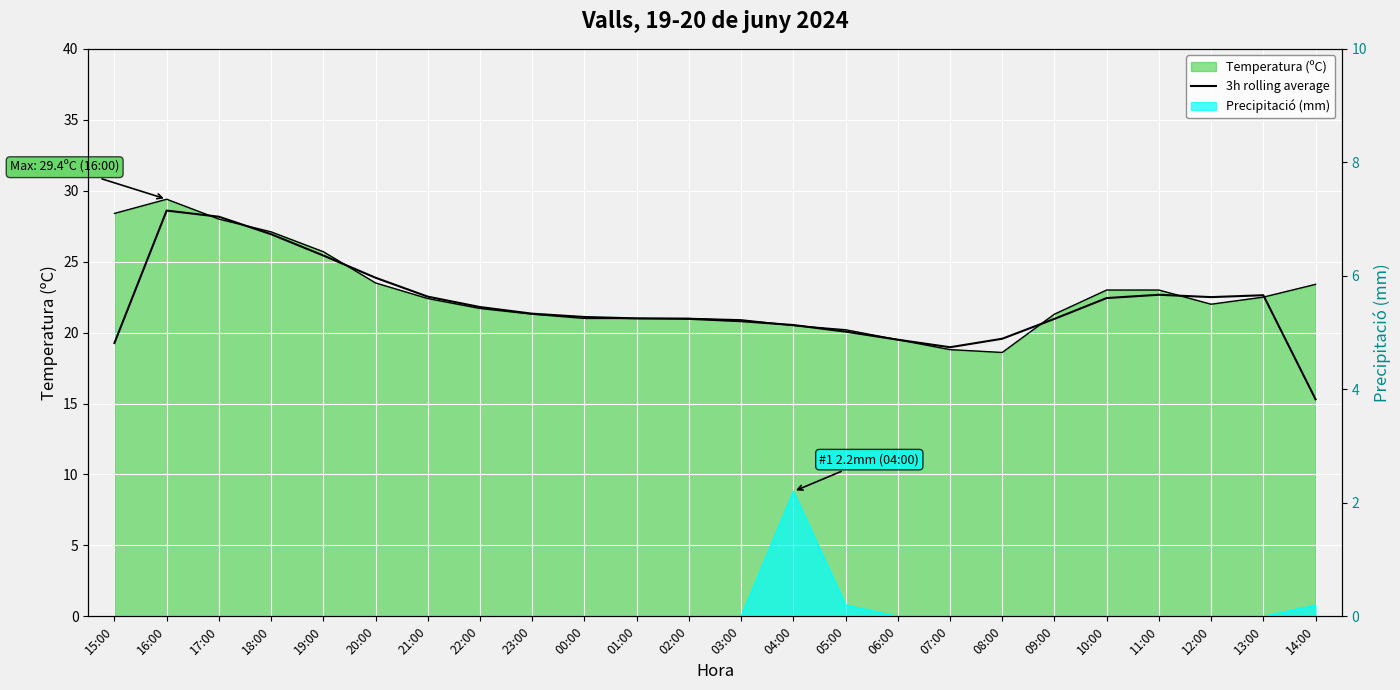

Which has a higher value, 04:00 or 06:00?

04:00